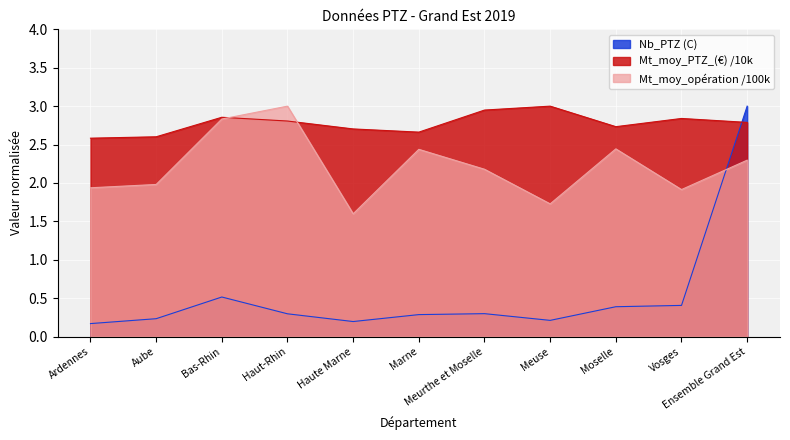

What is the total value across all series at Marne?

5.4